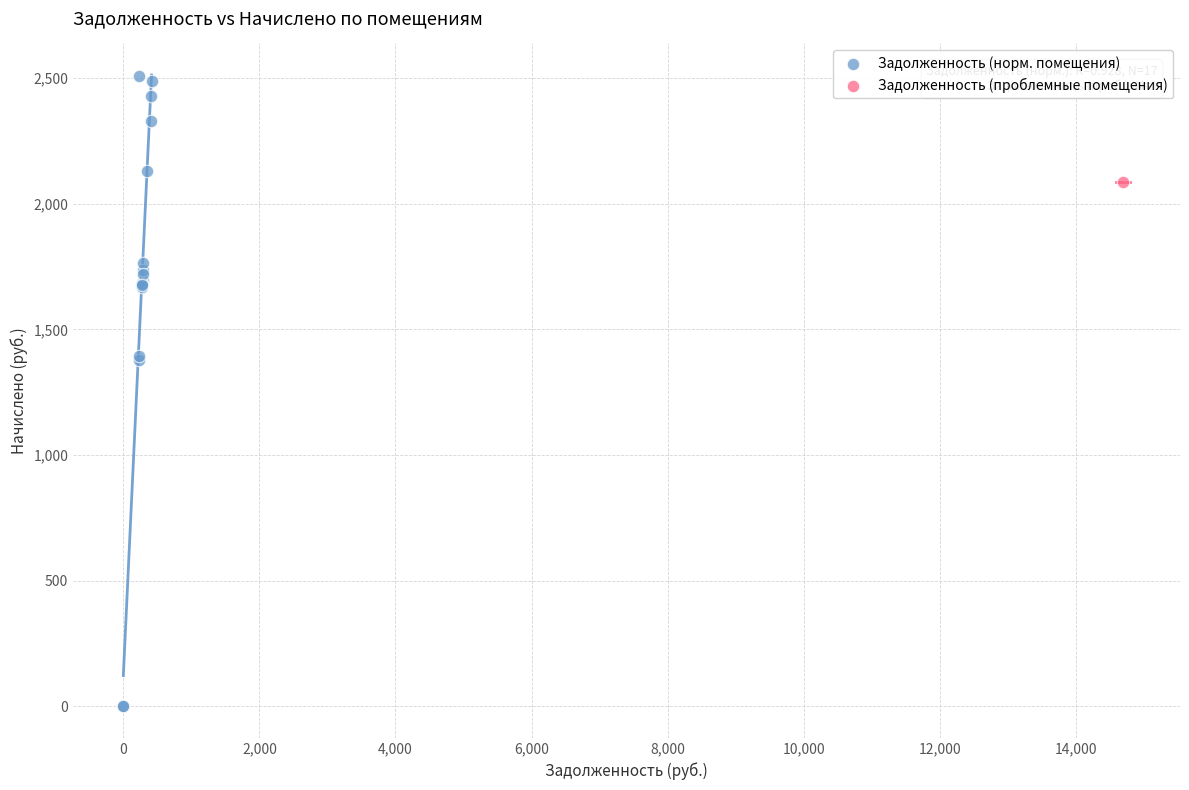

What are all the series names shown in the legend?

Задолженность (норм. помещения), Задолженность (проблемные помещения)